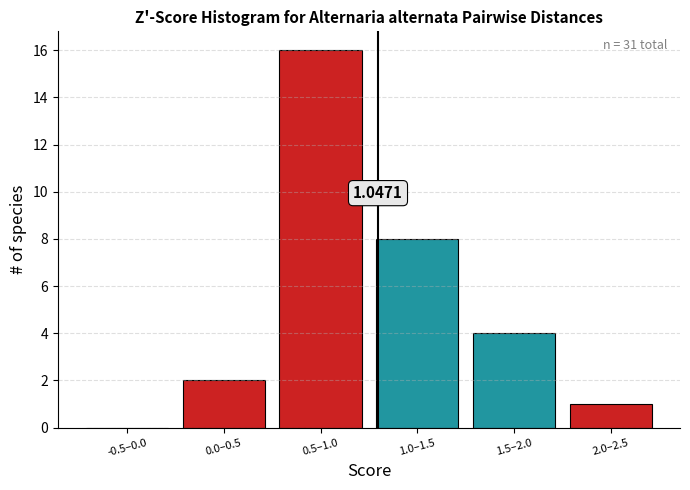

What is the sum of all values?

31